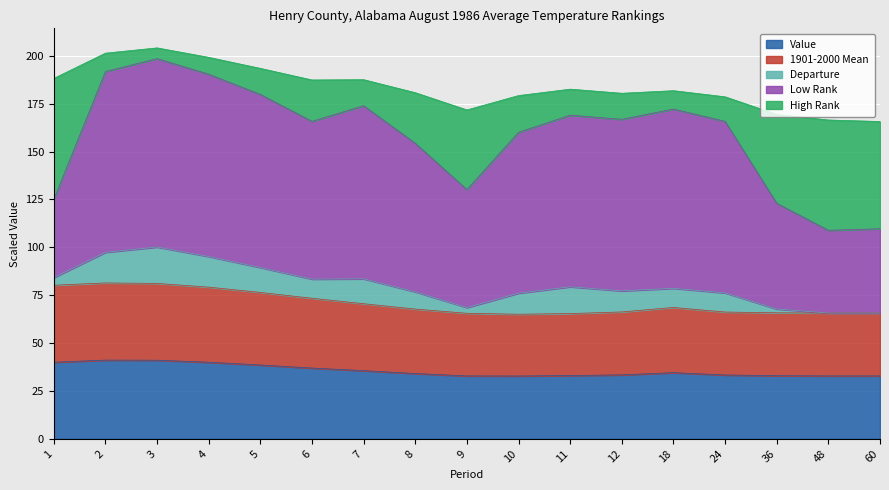

Which category has the lowest value across all series?

10